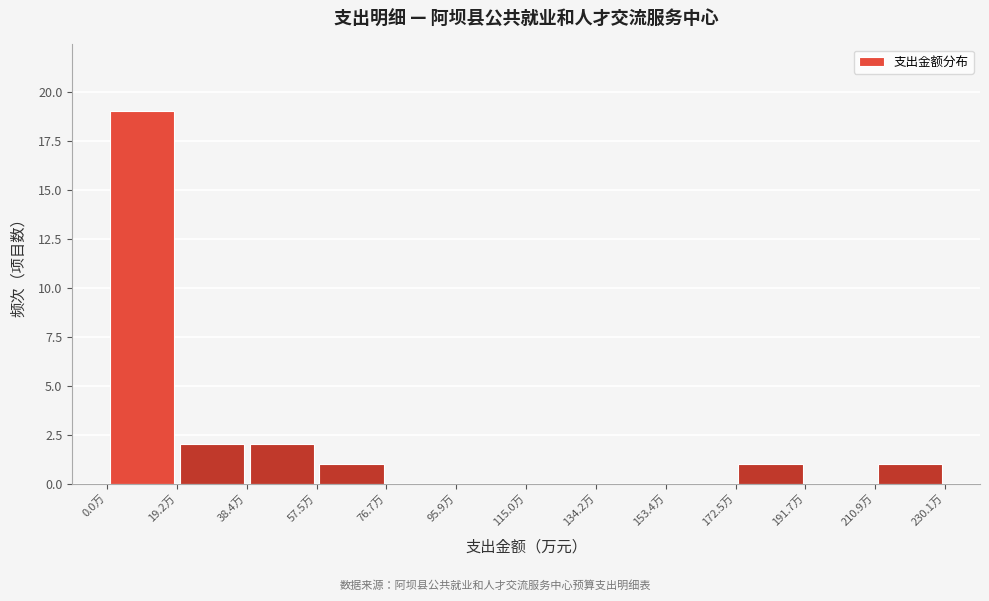

What is the height of the bar covering 210 to 230 on the x-axis? Neither the bar edges nor the heights are printed on the chart, so give them approximately, as read against the axes.

1